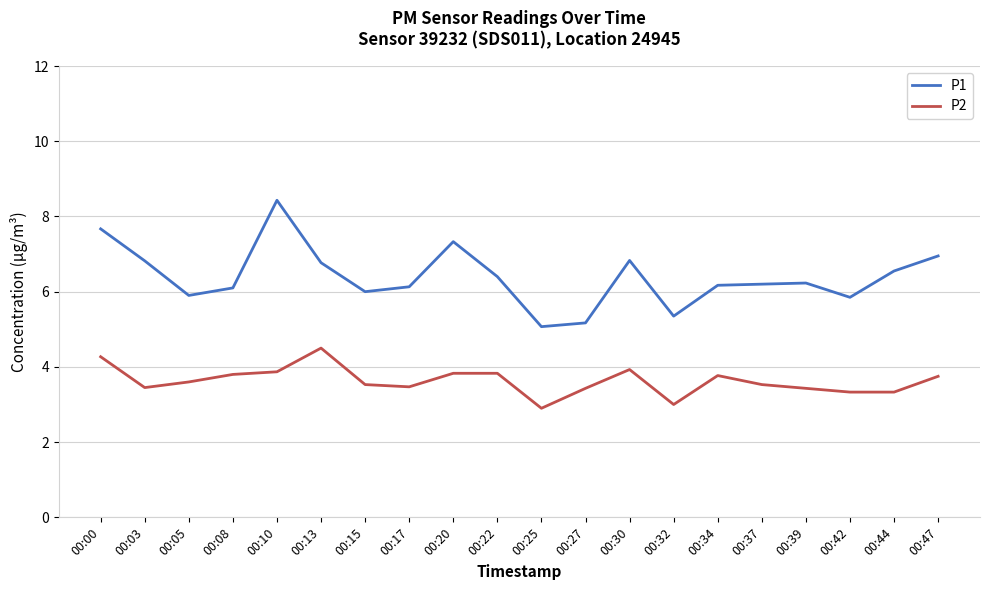

List the series in order of their overall mean, lowest first.

P2, P1